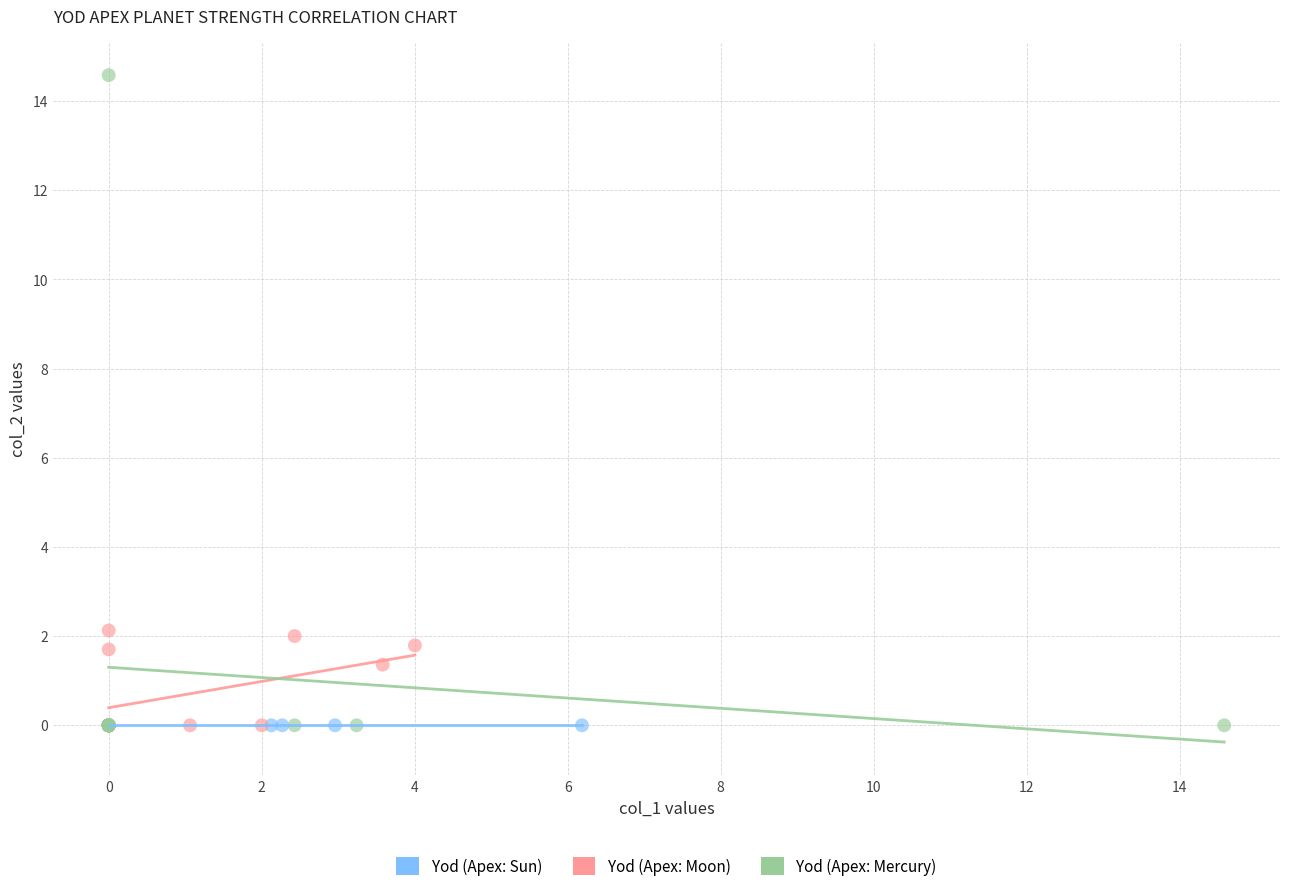

Which series reaches the maximum Y coordinate?

Yod (Apex: Mercury)